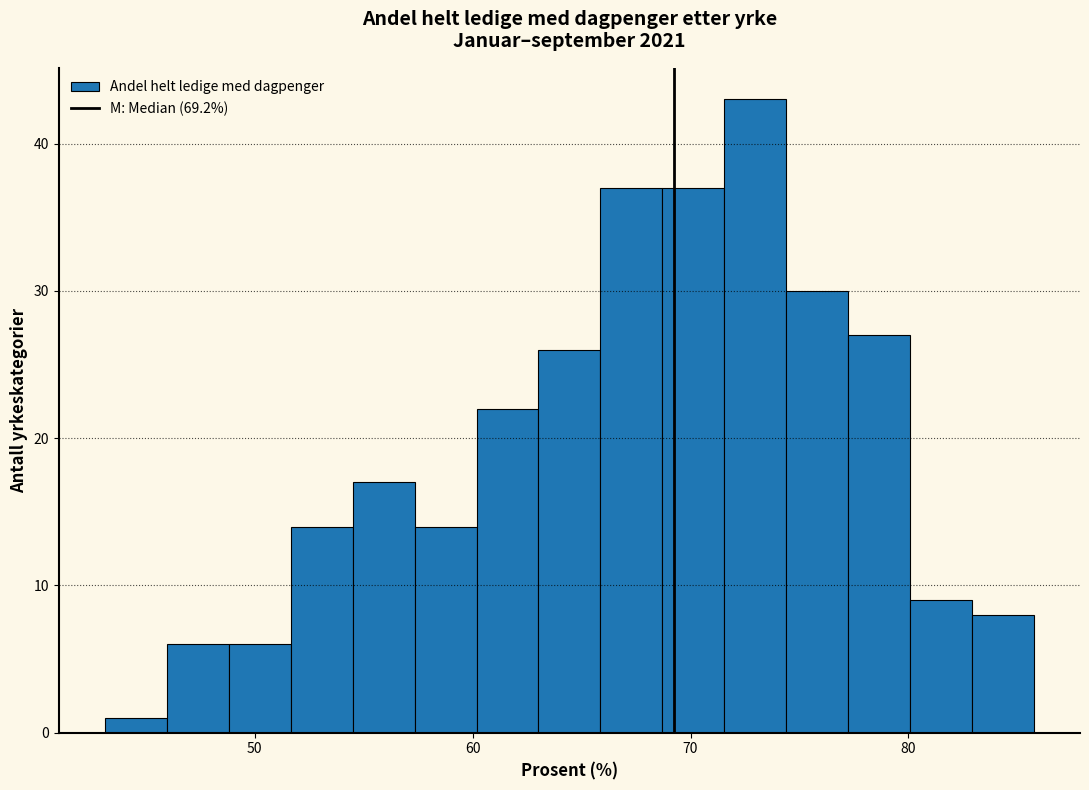

Around what value on the x-axis is the tallest bar? Give the approximate position of its centre, as read against the axis.

73